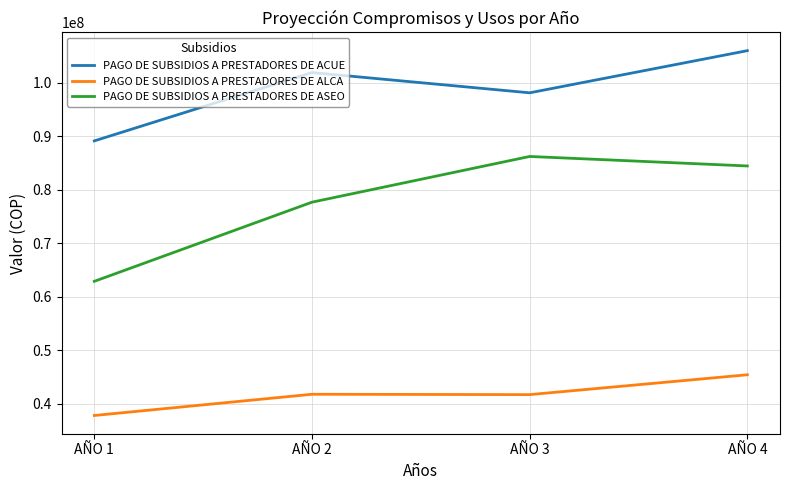

Where is PAGO DE SUBSIDIOS A PRESTADORES DE ASEO nearest to the value 74556378?

AÑO 2